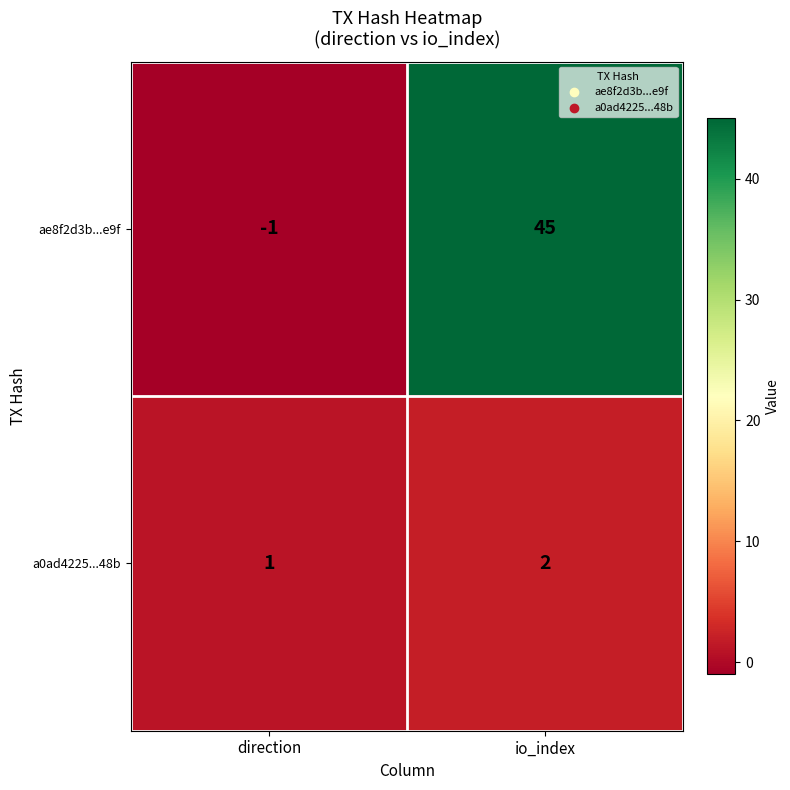

Reading right to left, extract all data points from this chart.

ae8f2d3b...e9f: 45	-1
a0ad4225...48b: 2	1